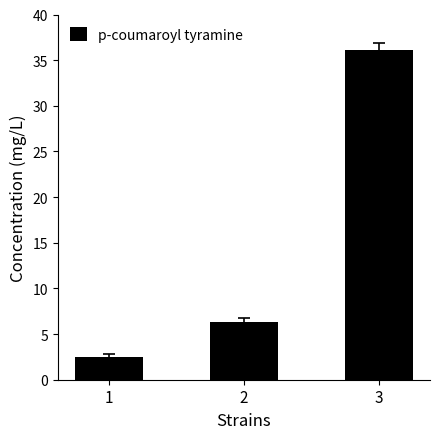

How many values are below 6?

1